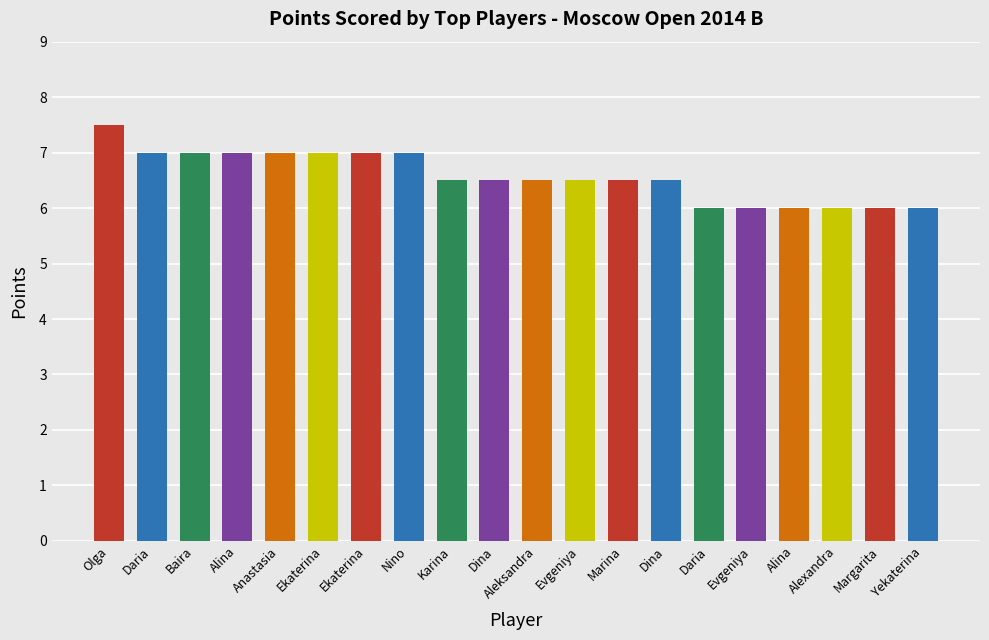

What is the maximum value shown in the chart?

7.5